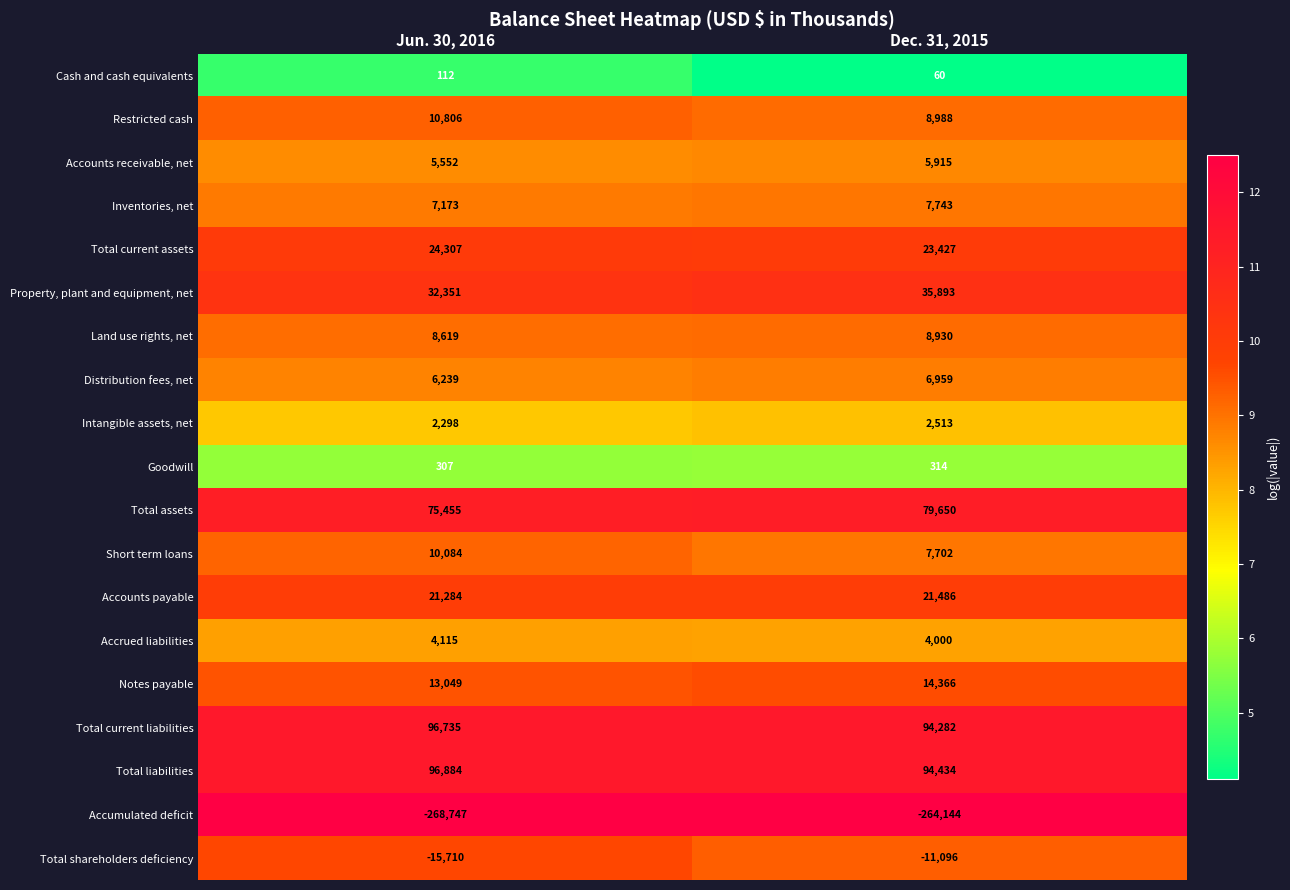

Which series has the largest range (max minus min)?

Total shareholders deficiency